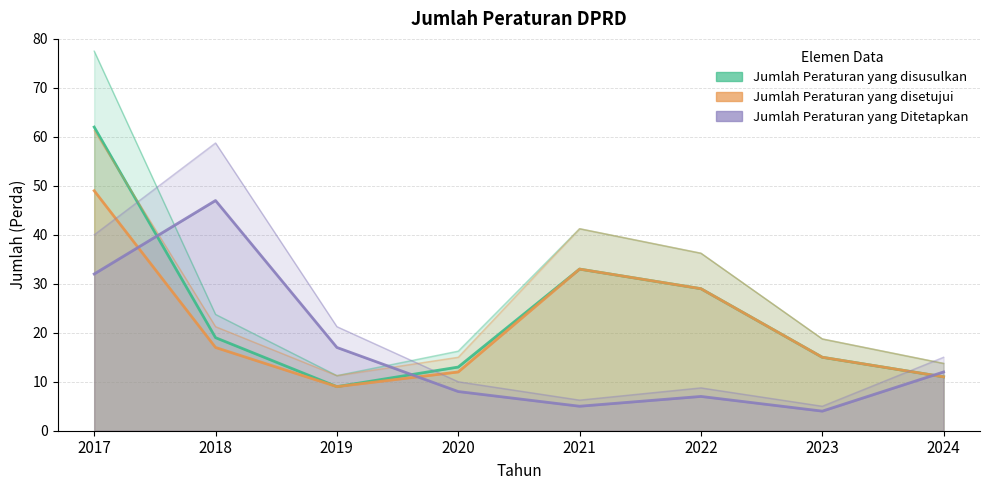

Rank the series by their maximum value, from lowest to highest.

Jumlah Peraturan yang Ditetapkan, Jumlah Peraturan yang disetujui, Jumlah Peraturan yang disusulkan